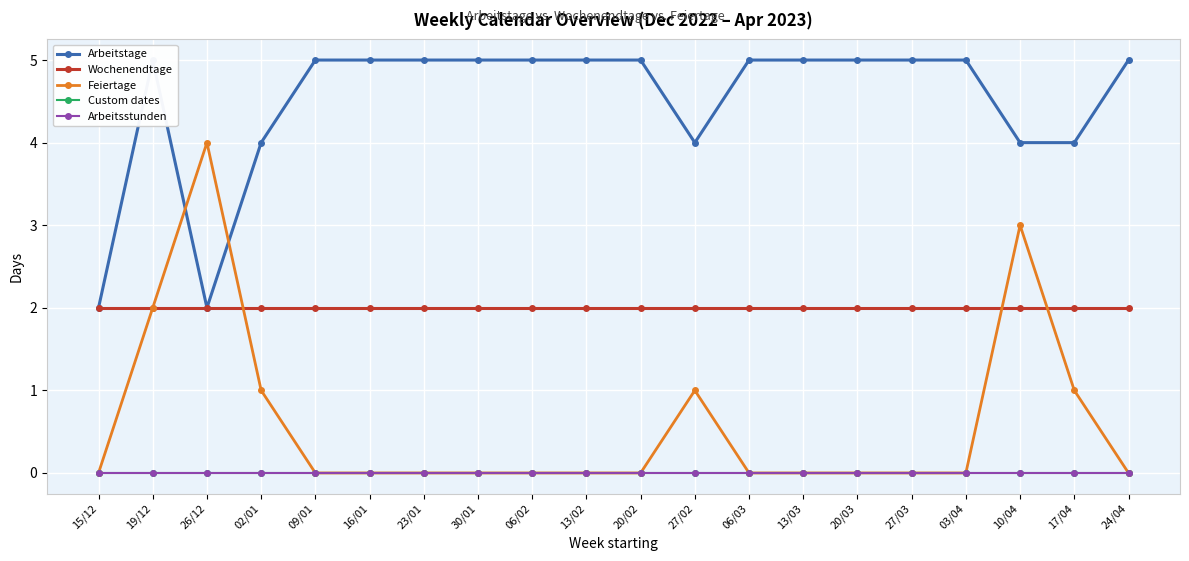

In Feiertage, how many points are higher than both neighbors (excluding endpoints)?

3